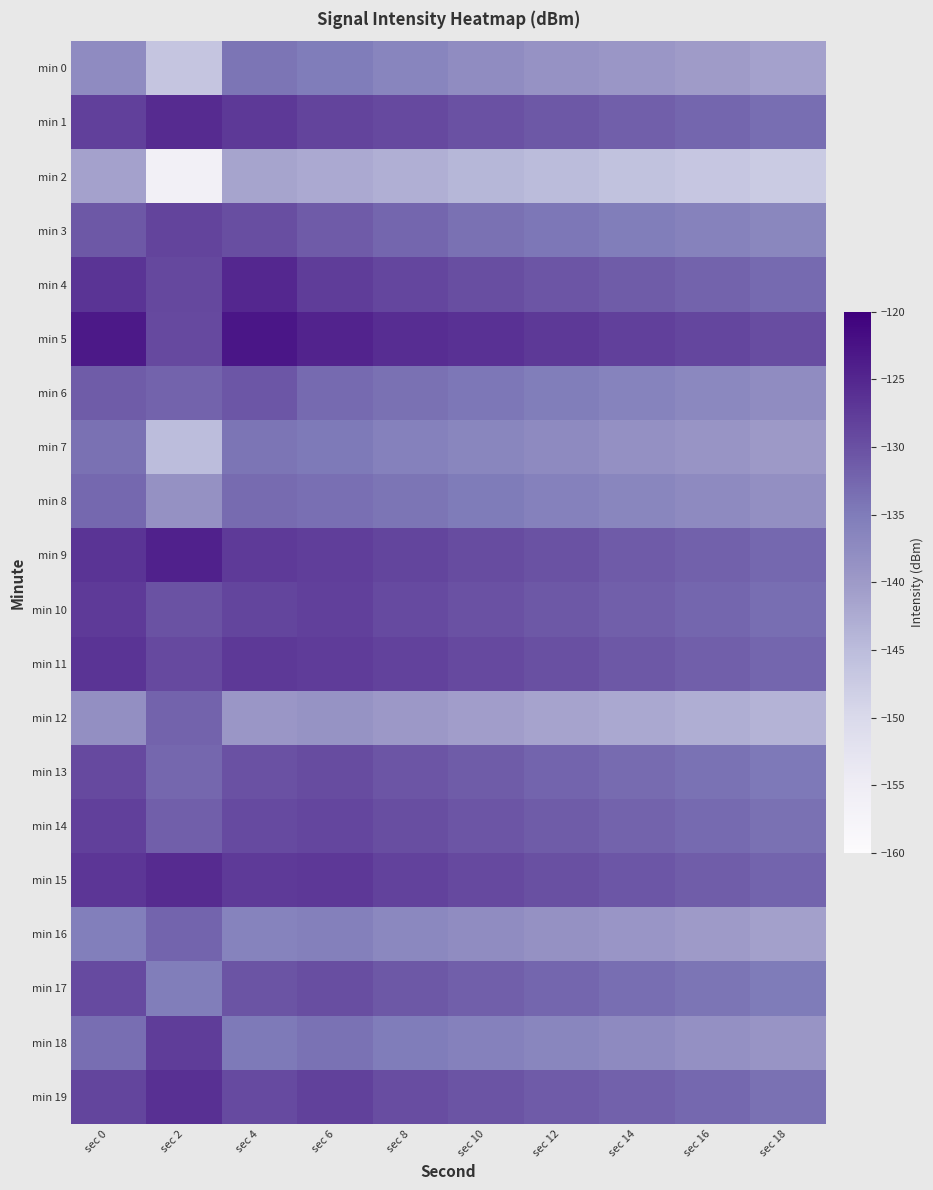

Rank the series at sec 6 from lowest to highest value.

min 2, min 12, min 16, min 0, min 7, min 18, min 8, min 6, min 3, min 17, min 13, min 14, min 1, min 19, min 10, min 9, min 4, min 11, min 15, min 5